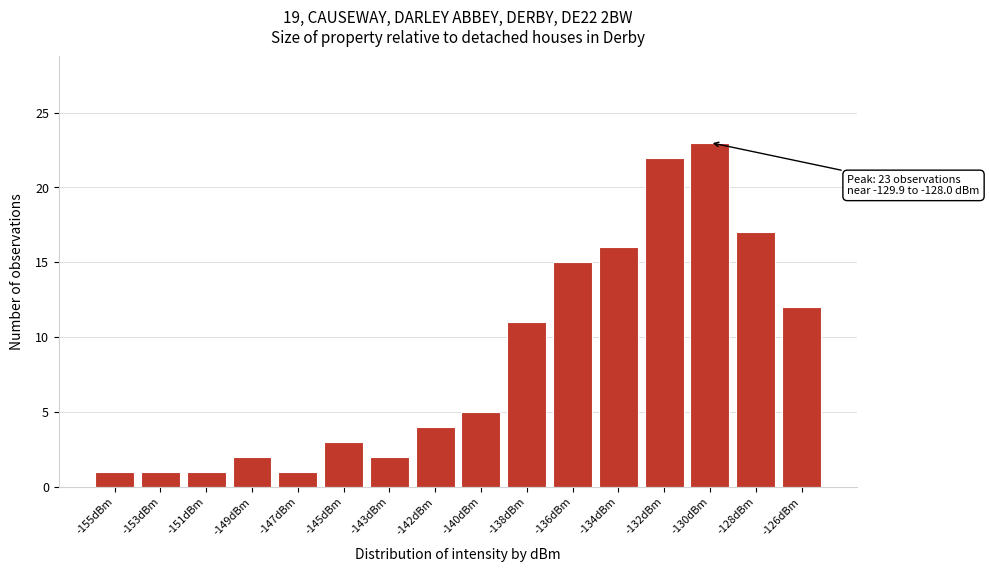

Reading left to right, what are all the values shown in this chart?

1	1	1	2	1	3	2	4	5	11	15	16	22	23	17	12